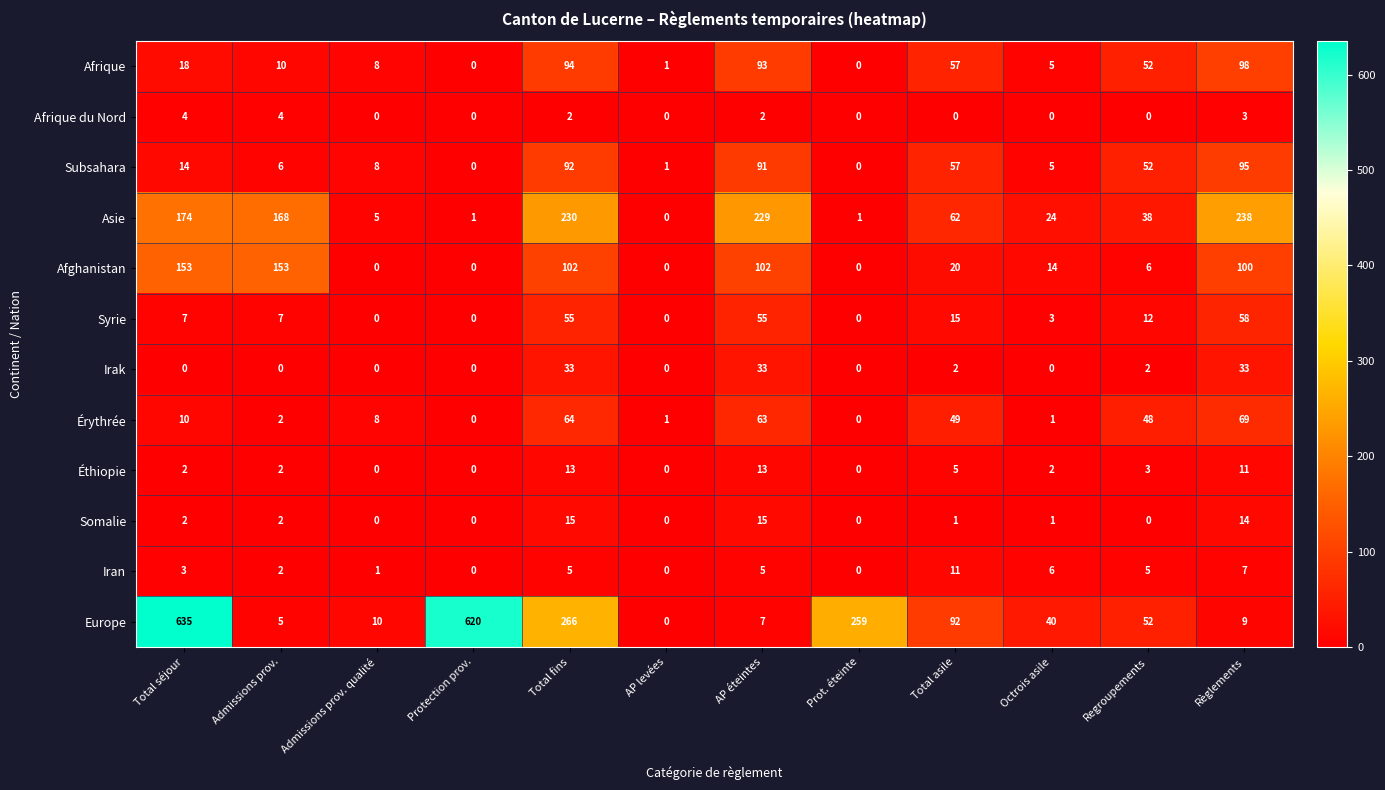

What is the total value across all series at Protection prov.?

621